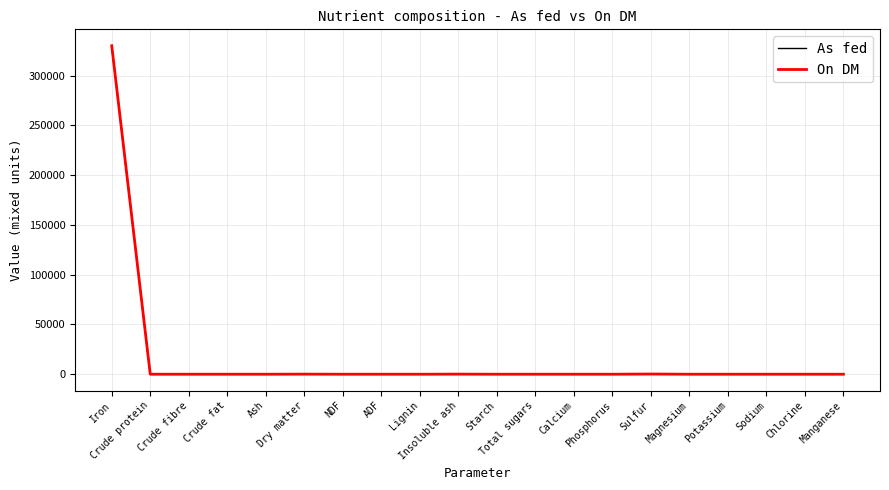

What is the maximum value shown in the chart?

330000.0